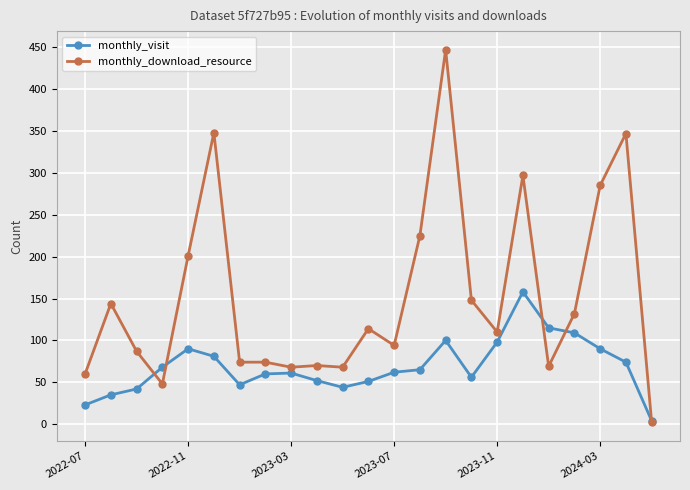

List the series in order of their peak value, highest first.

monthly_download_resource, monthly_visit